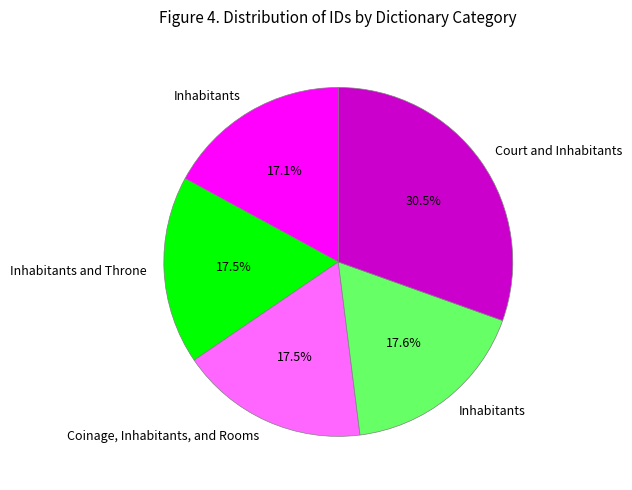

Does any single category account for the majority?

No